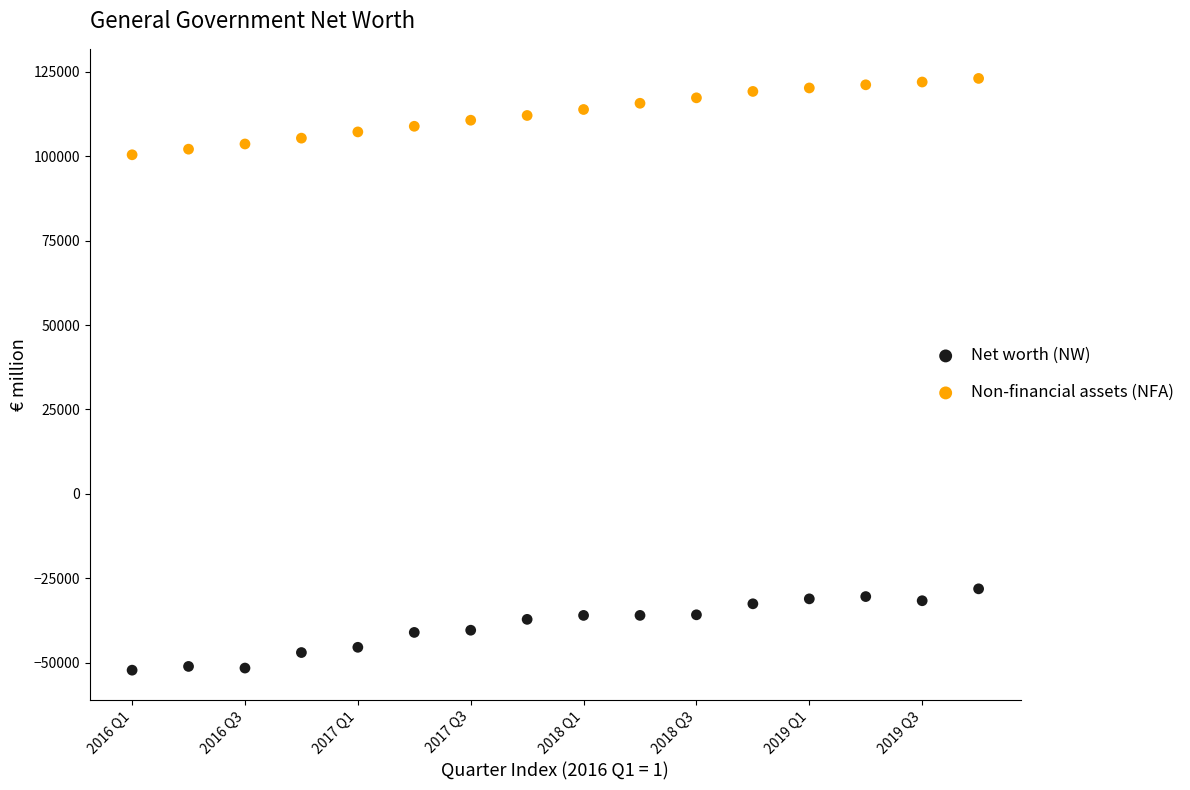

Which series reaches the maximum Y coordinate?

Non-financial assets (NFA)